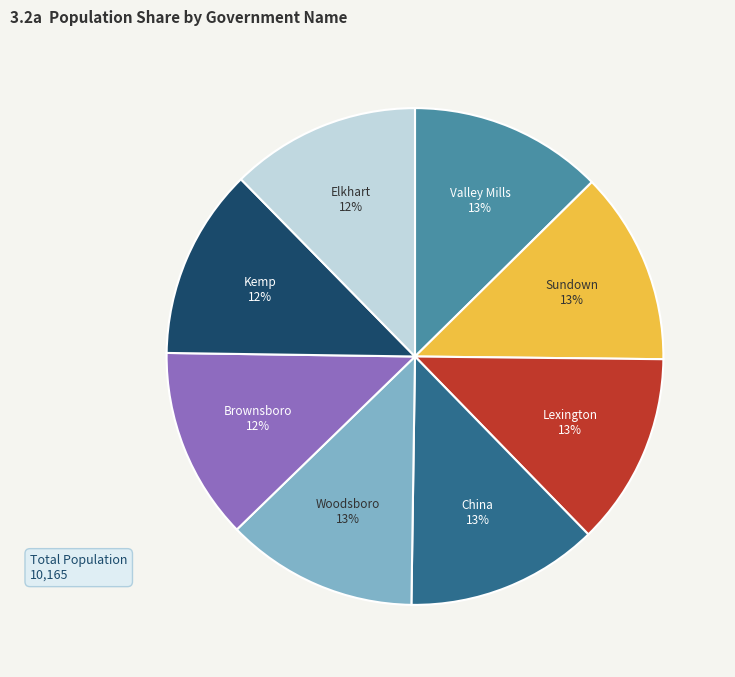

Is there any slice that represents more than half of the pie?

No